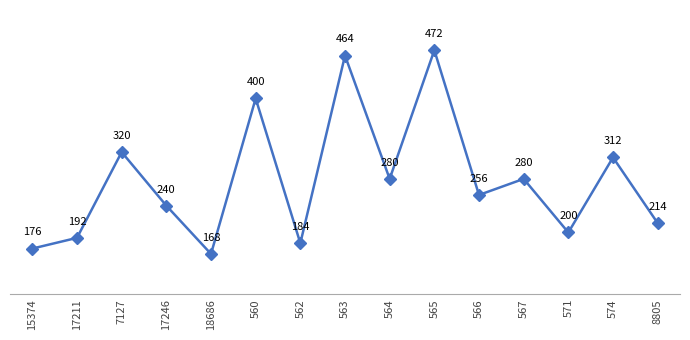

How many lines are shown in the chart?

1